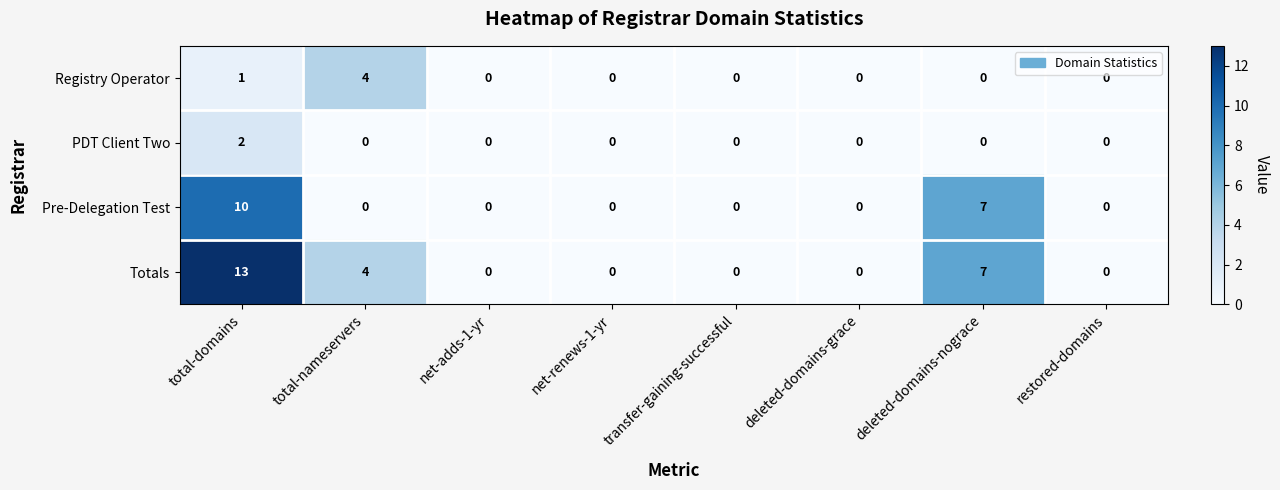

What is the maximum value for Totals?

13